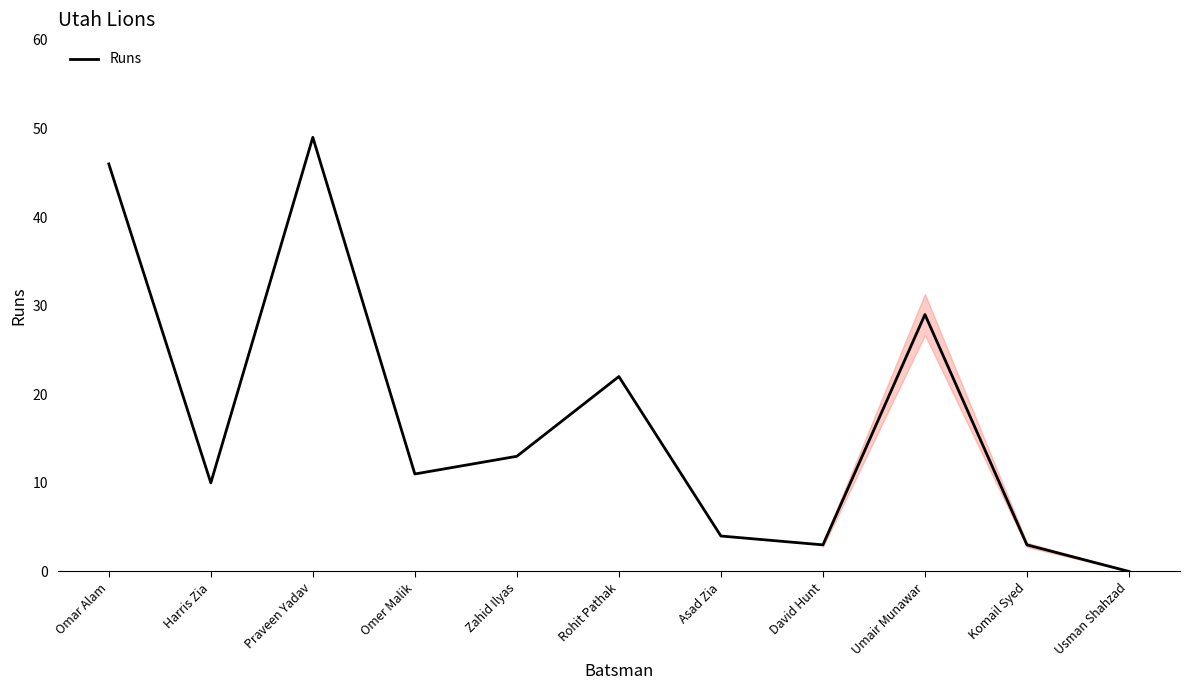

Approximately how many times larger is the value at Umair Munawar compared to Praveen Yadav?

0.6